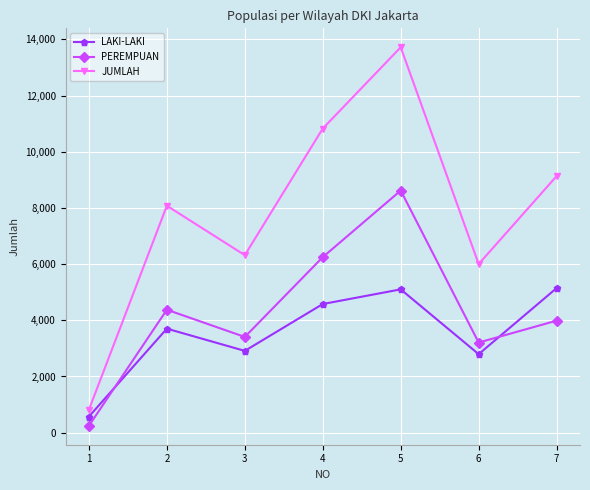

What is the highest value of the JUMLAH series?

13720